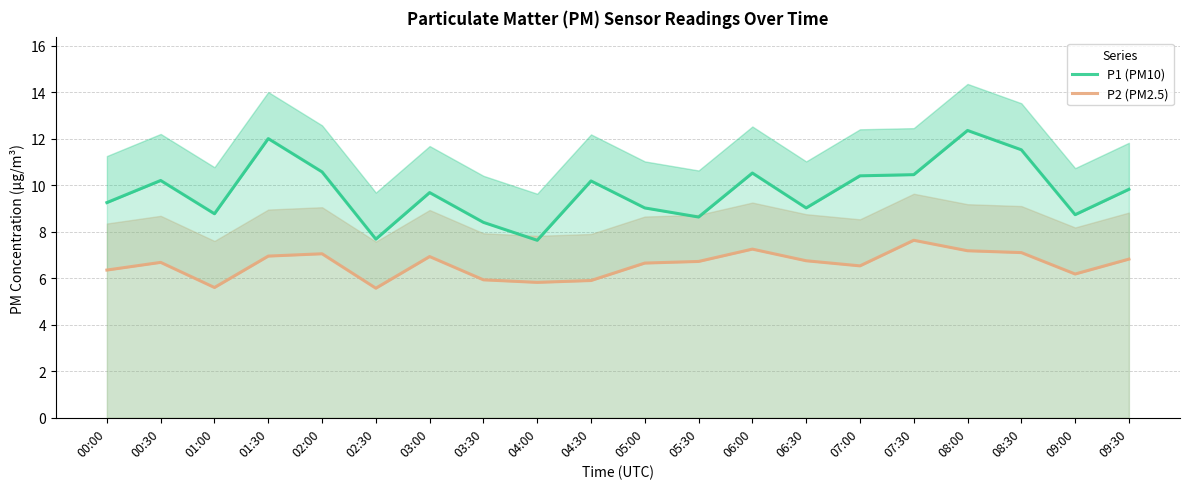

In P1 (PM10), how many points are higher than both neighbors (excluding endpoints)?

6